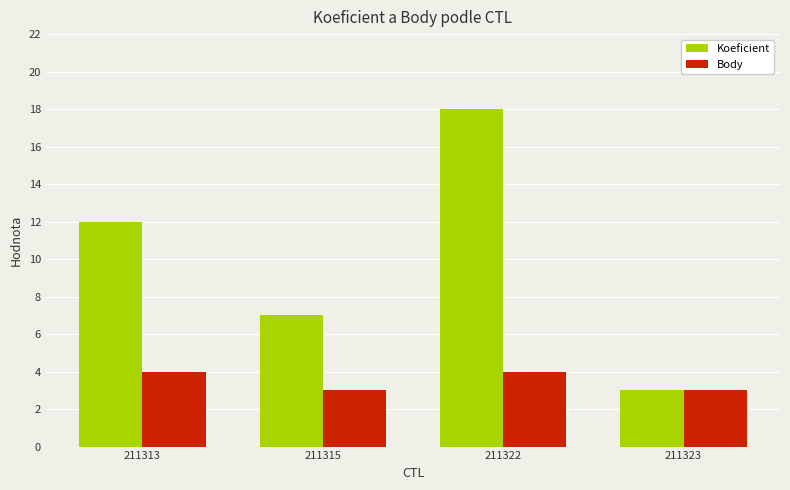

List the labels in order of Koeficient value, largest first.

211322, 211313, 211315, 211323